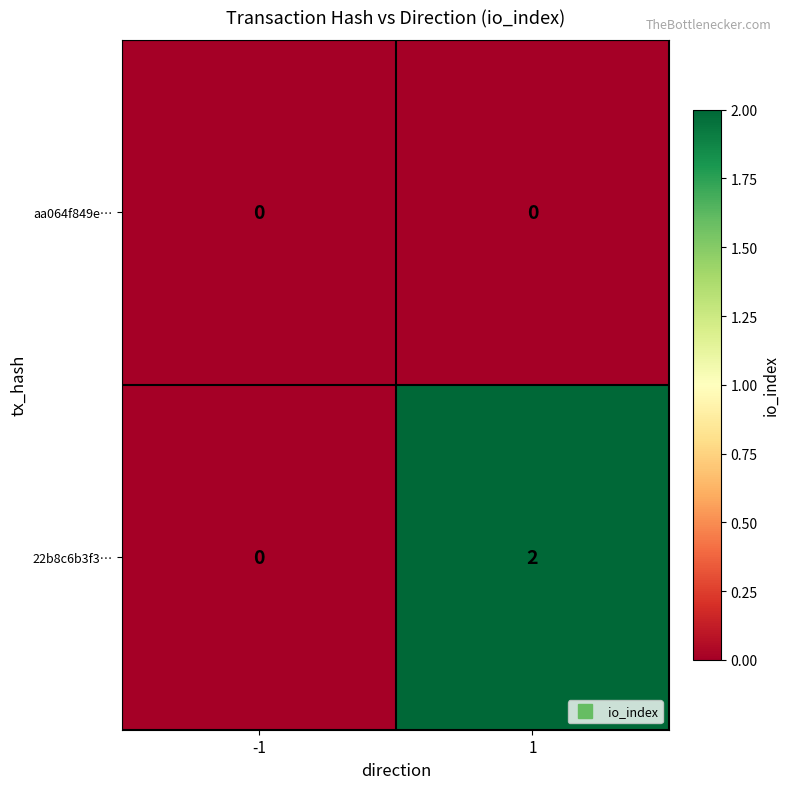

Rank the series by their average value, from highest to lowest.

22b8c6b3f3…, aa064f849e…